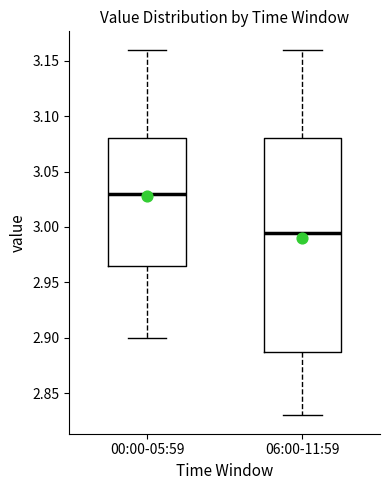

Reading left to right, transcribe this box plot: for each box, give where its median line is, the range the box spans, and where its two whiskers end, as read against the y-axis. The values are not printed on the chart, so give them approximately, as read against the axis.

00:00-05:59: median 3.030, box 2.965 to 3.080, whiskers 2.900 to 3.160
06:00-11:59: median 2.995, box 2.890 to 3.080, whiskers 2.830 to 3.160